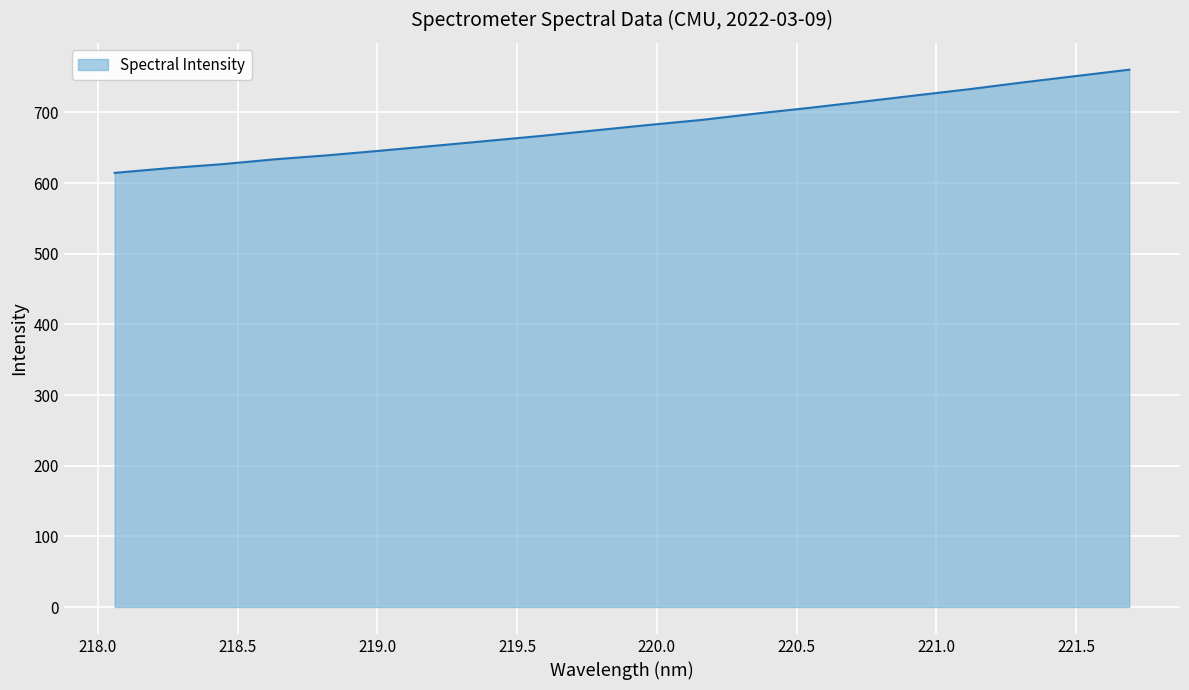

How many values exceed 682?

10